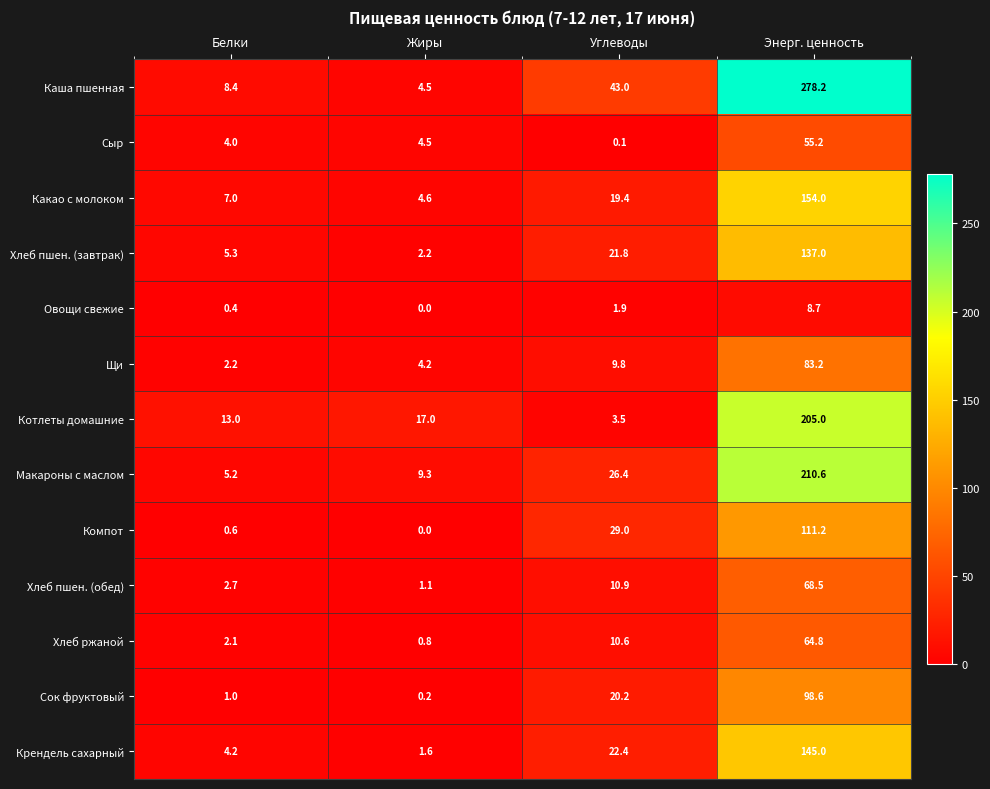

True or false: Каша пшенная has a value of 278.2 at Энерг. ценность.

True